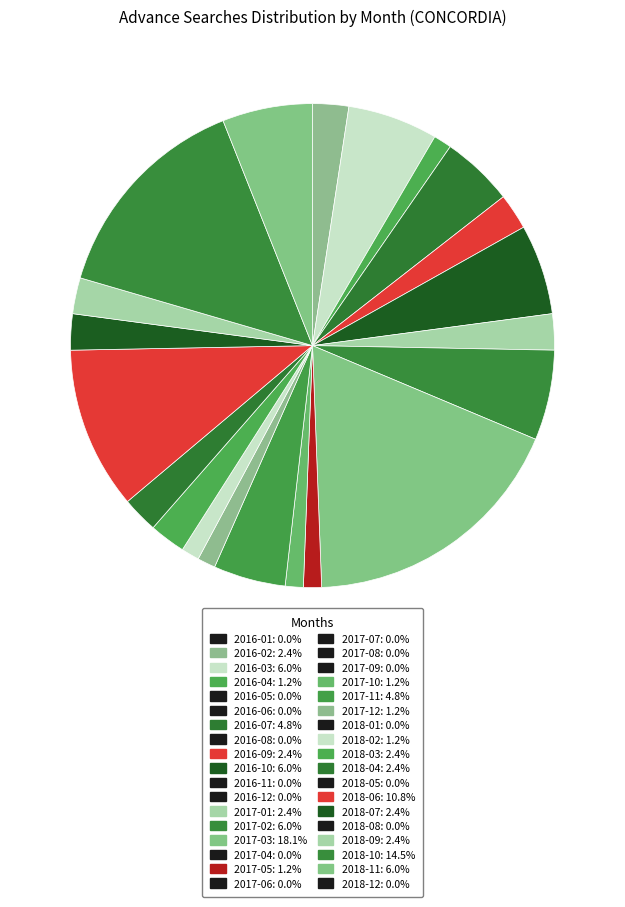

Count the number of slices in the pie.

21